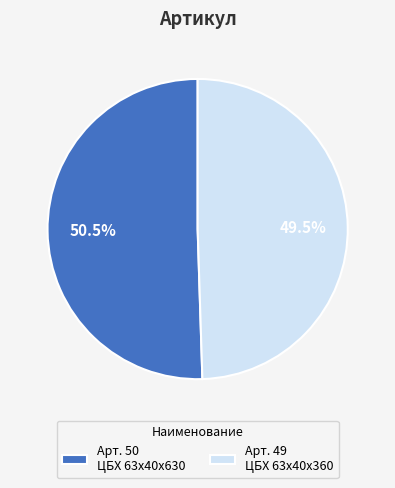

To the nearest percent, what is the difference between the largest and smallest slice percentages?

1%